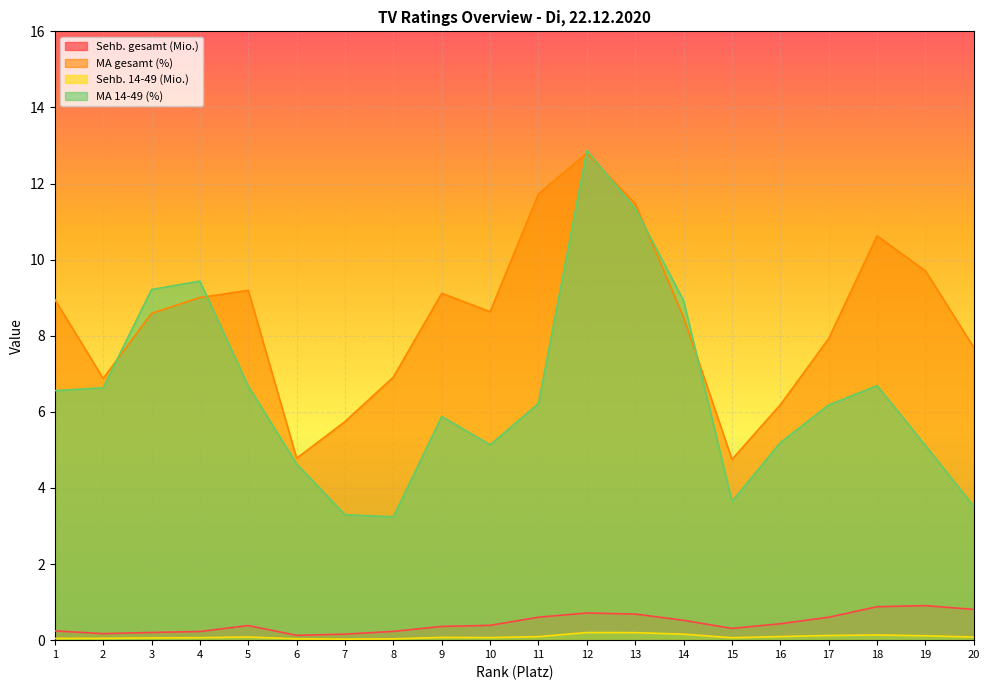

True or false: Sehb. gesamt (Mio.) and MA gesamt (%) cross at least once.

False